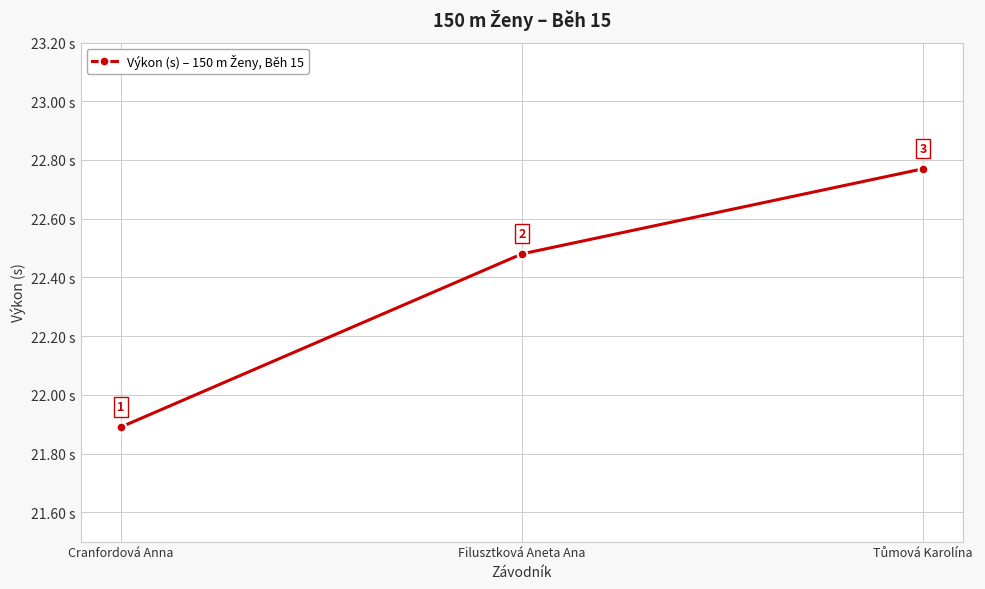

What is the ratio of the value at Cranfordová Anna to the value at Filusztková Aneta Ana?

1.0